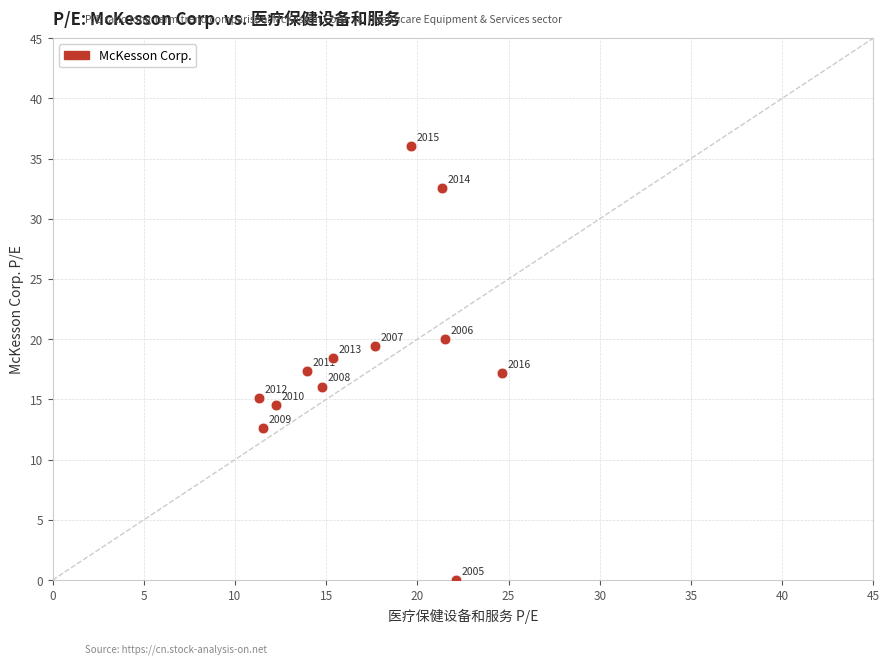

What Y value in the scatter plot is closest to 18?

18.4